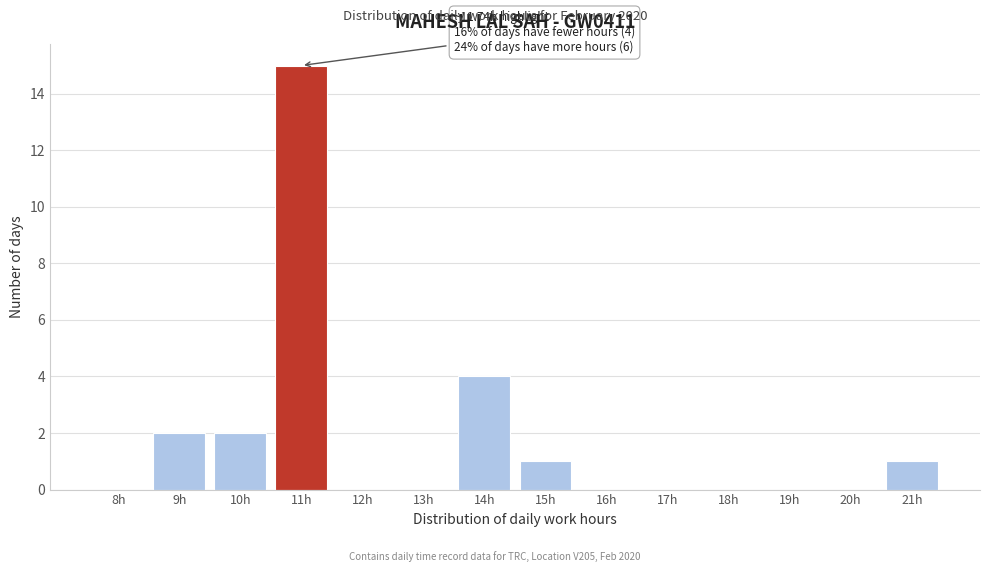

Reading right to left, transcribe all the data shown in this chart.

21h=1	20h=0	19h=0	18h=0	17h=0	16h=0	15h=1	14h=4	13h=0	12h=0	11h=15	10h=2	9h=2	8h=0